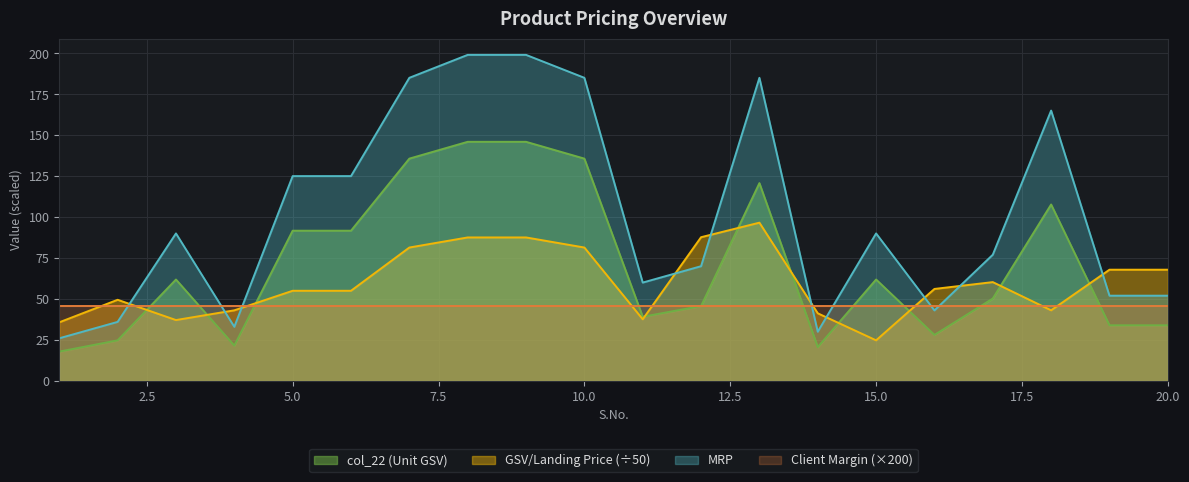

What is the value of the GSV/Landing Price point at the 1st from the left?

35.8